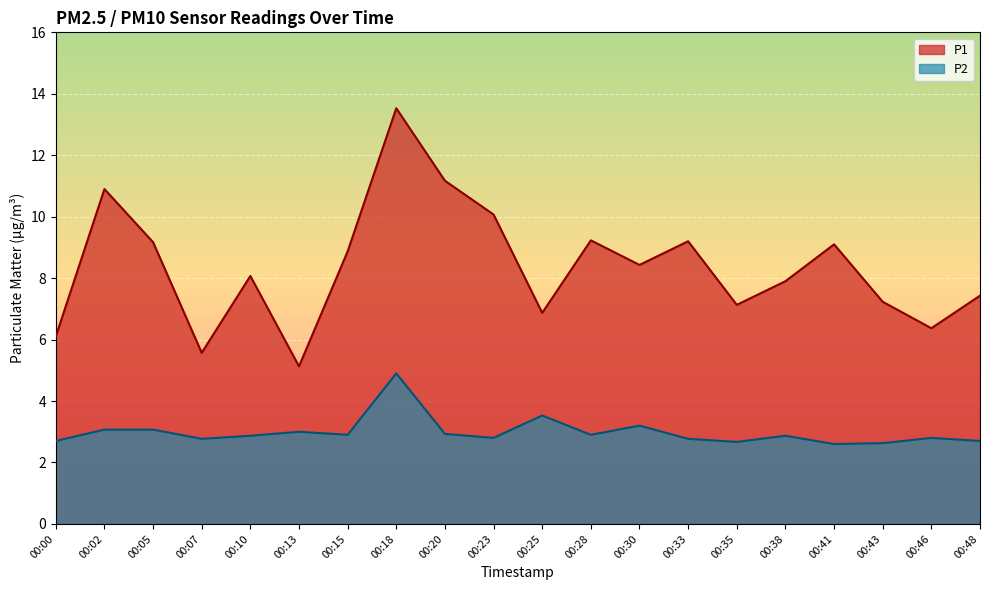

At how many categories does at least one series exceed 7?

15